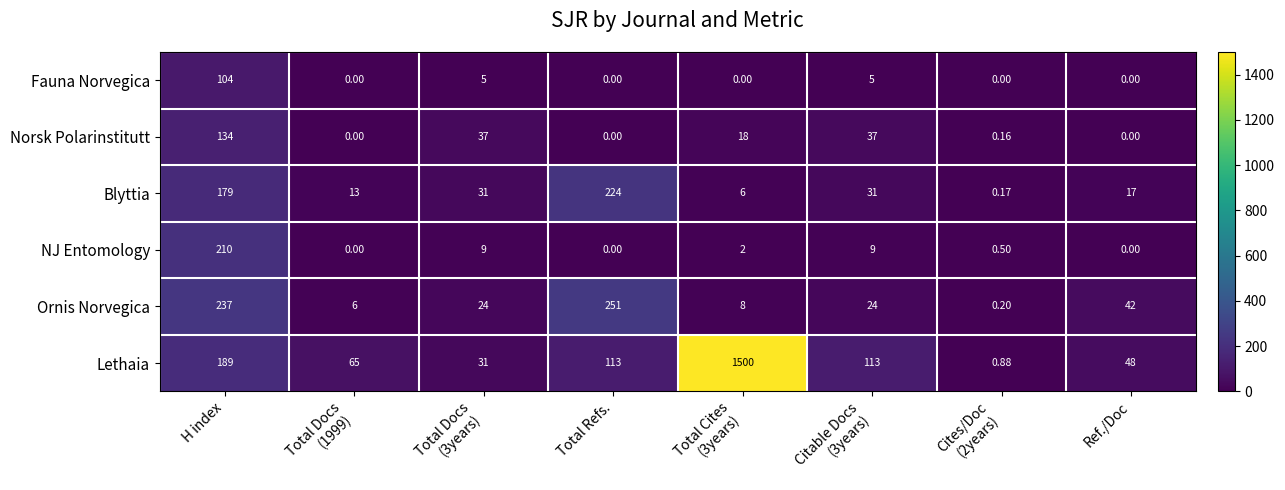

Where does the Blyttia series first go above 31?

H index